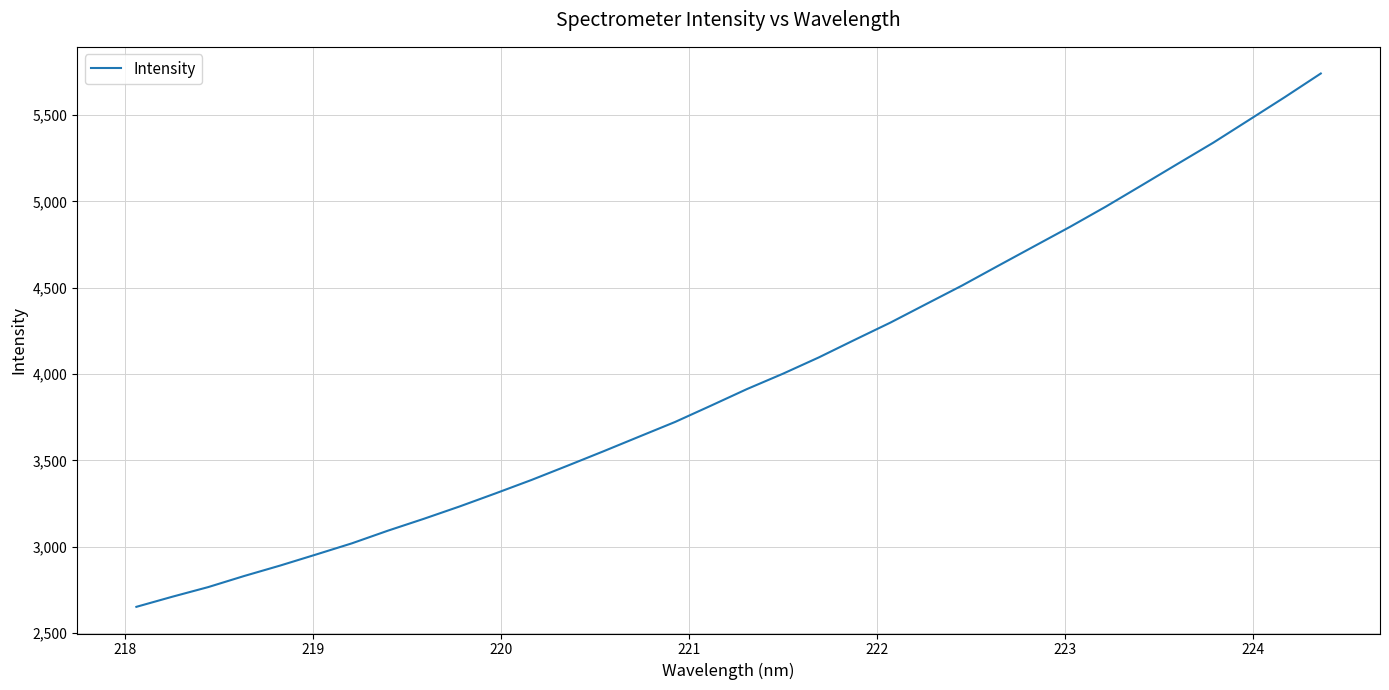

What is the maximum value shown in the chart?

5741.3